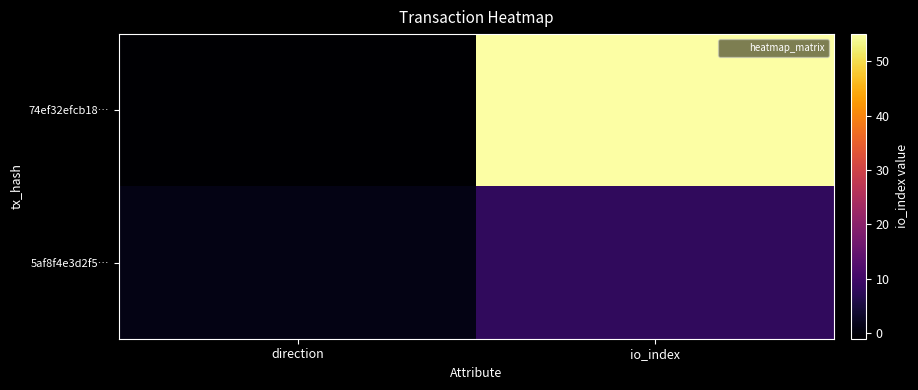

At which category is the sum across all series the highest?

io_index